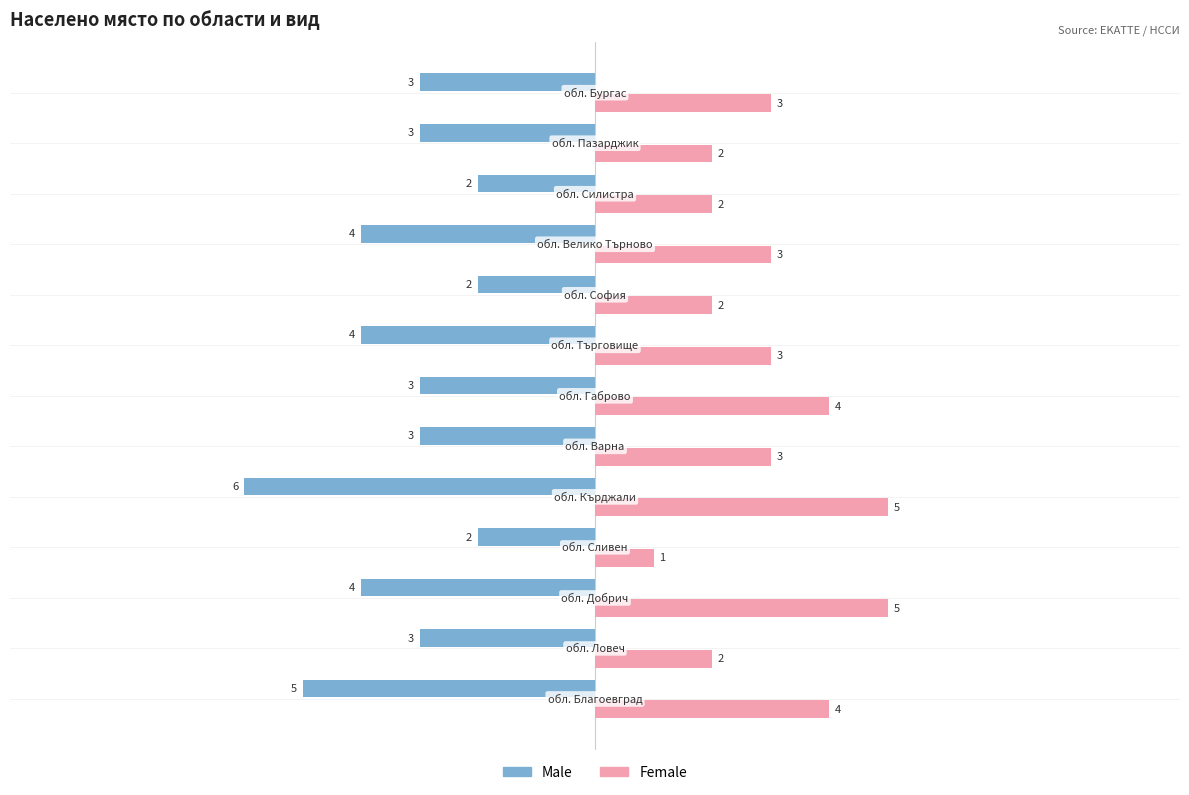

How many Male values are between -4 and -3?

8